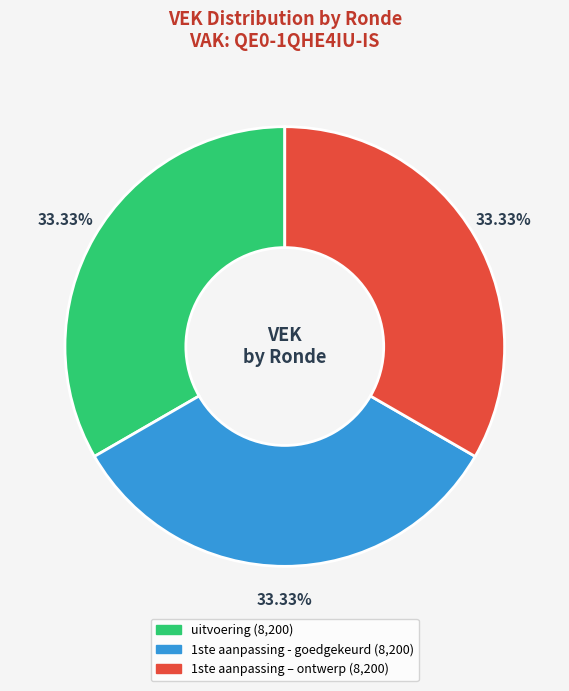

Does any single category account for the majority?

No